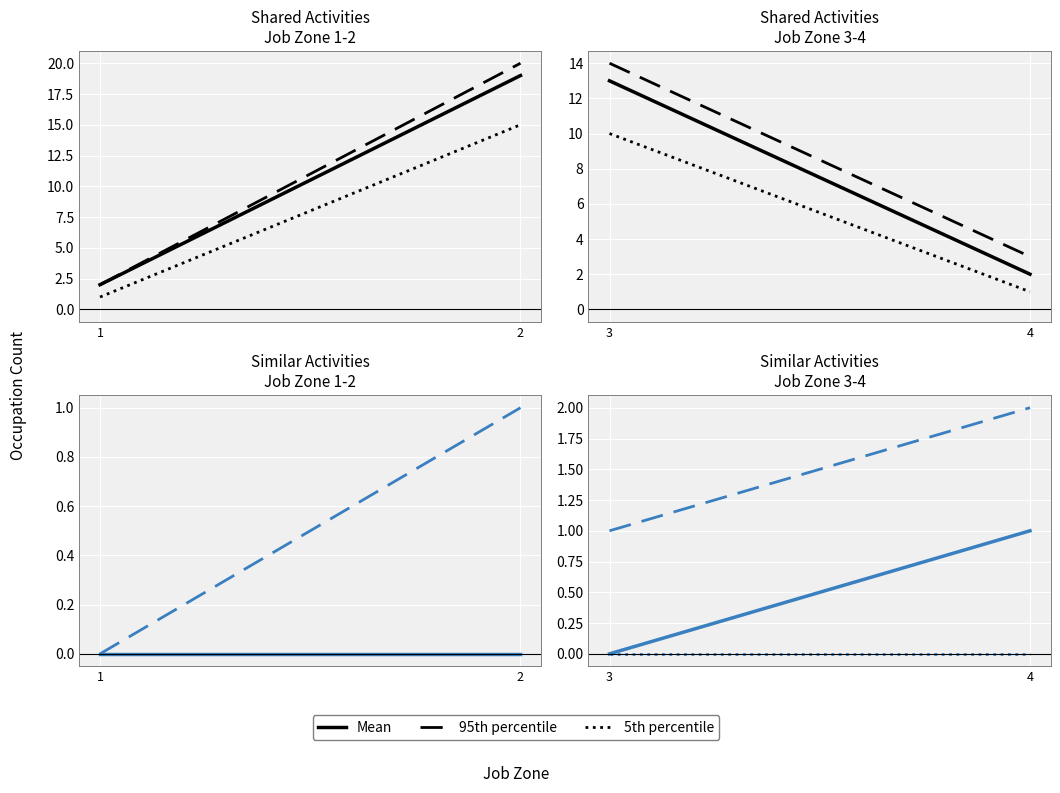

Is the value of Mean at 4 greater than the value of 95th percentile at 4?

No